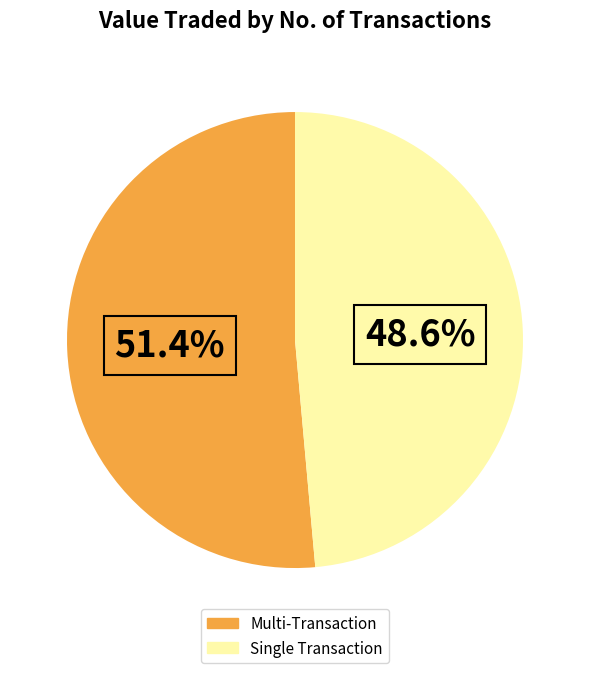

Is there any slice that represents more than half of the pie?

Yes